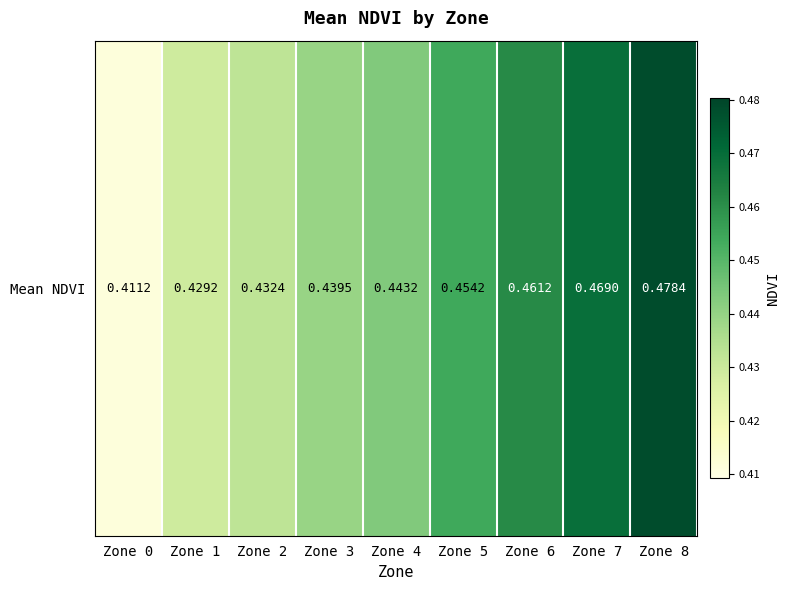

Count the values in the range 0 to 1.

9